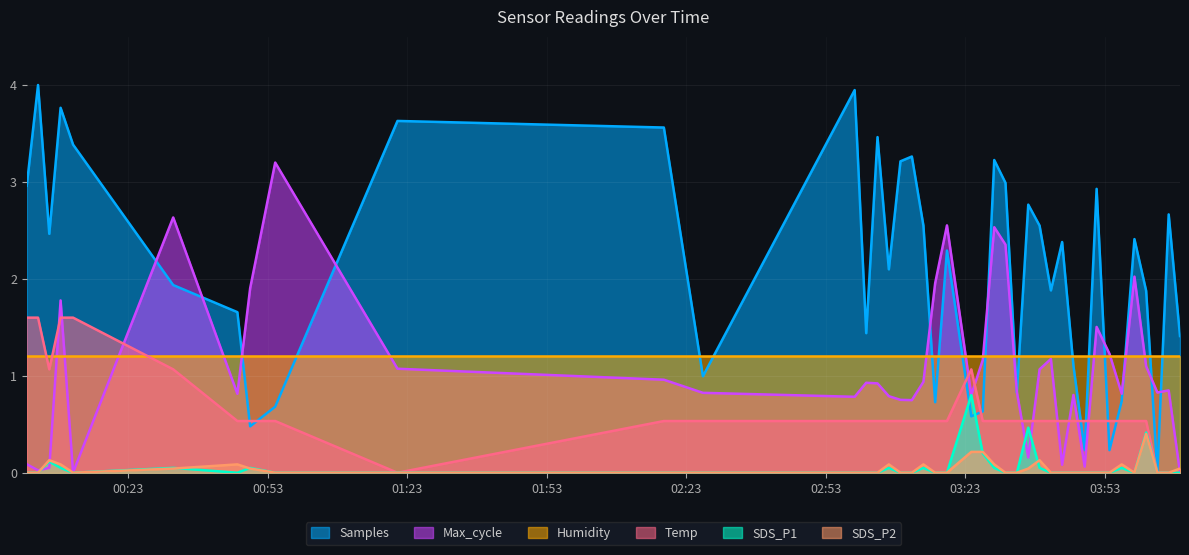

Is it true that SDS_P1 equals -0.5 at 10?

False